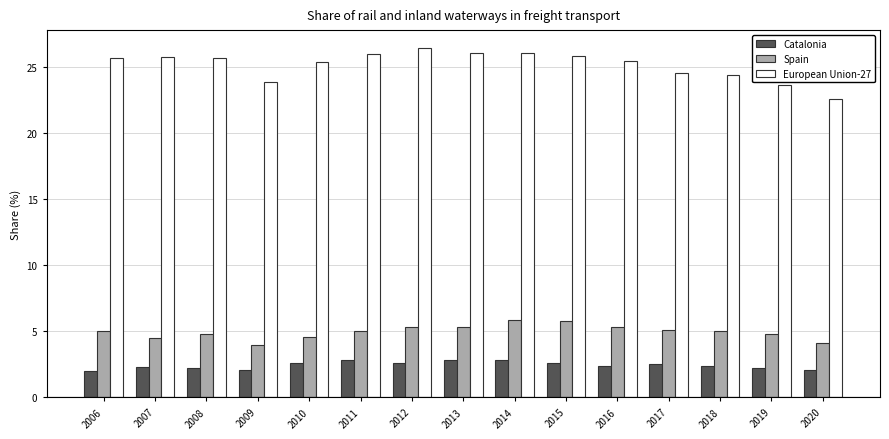

What is the difference between the second highest and minimum values in the Spain series?

1.8